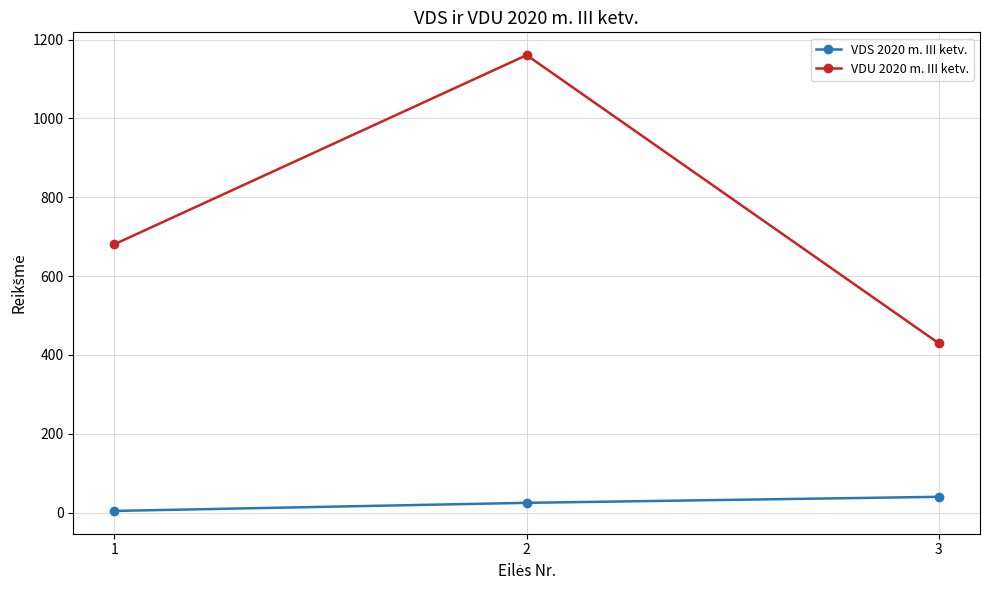

What is the maximum value shown in the chart?

1160.7